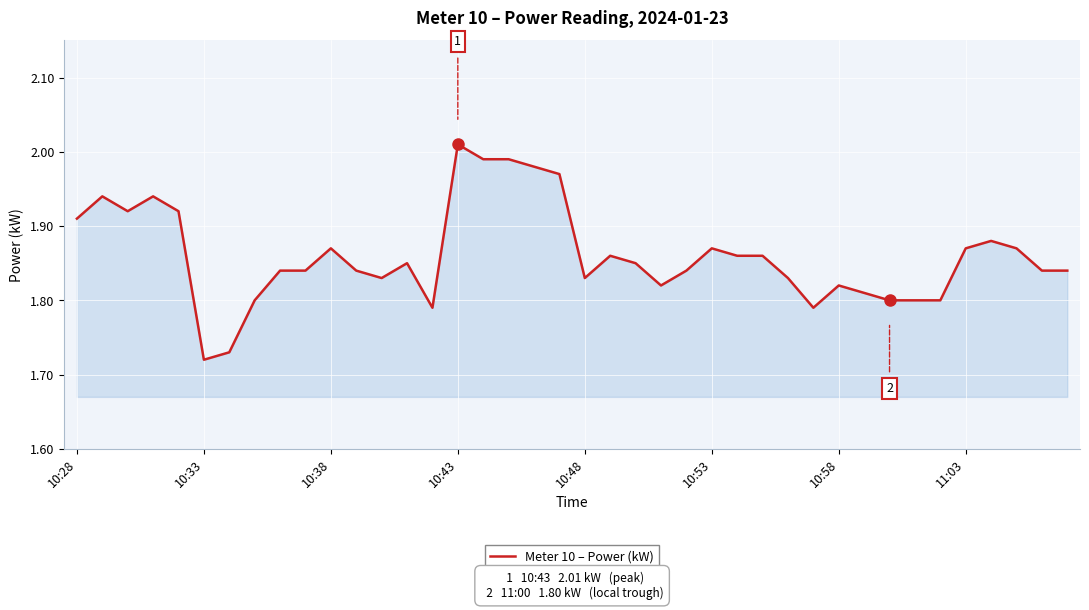

What is the difference between the maximum and minimum values?

0.3